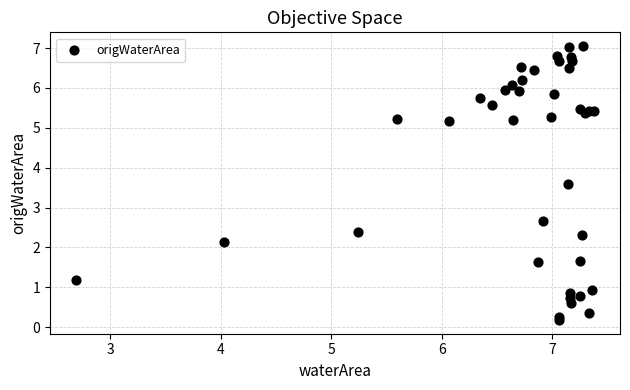

What Y value in the scatter plot is closest to 3?

2.7